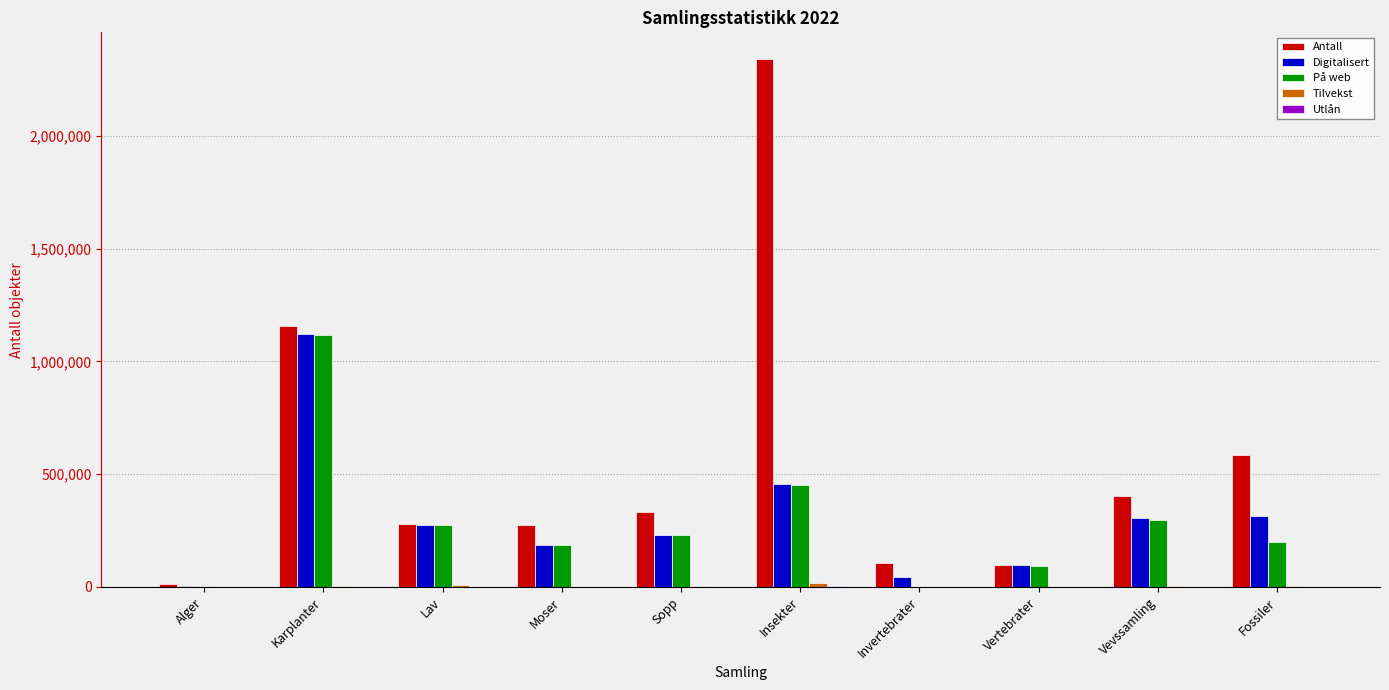

How many groups of bars are there?

10